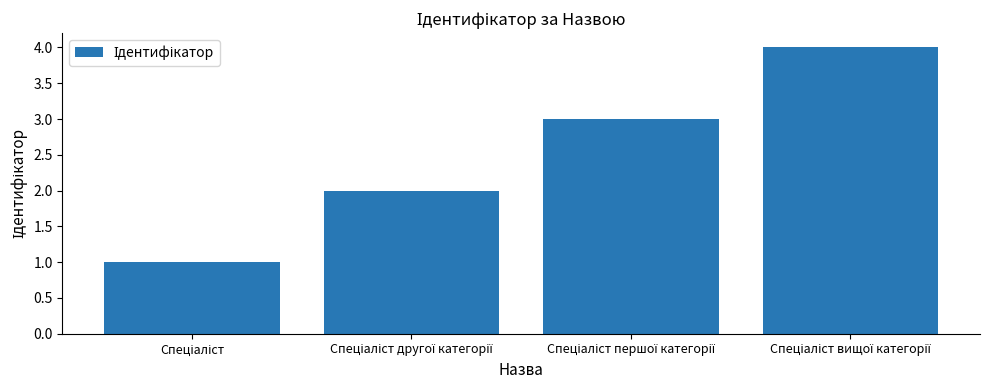

What is the greatest value displayed?

4